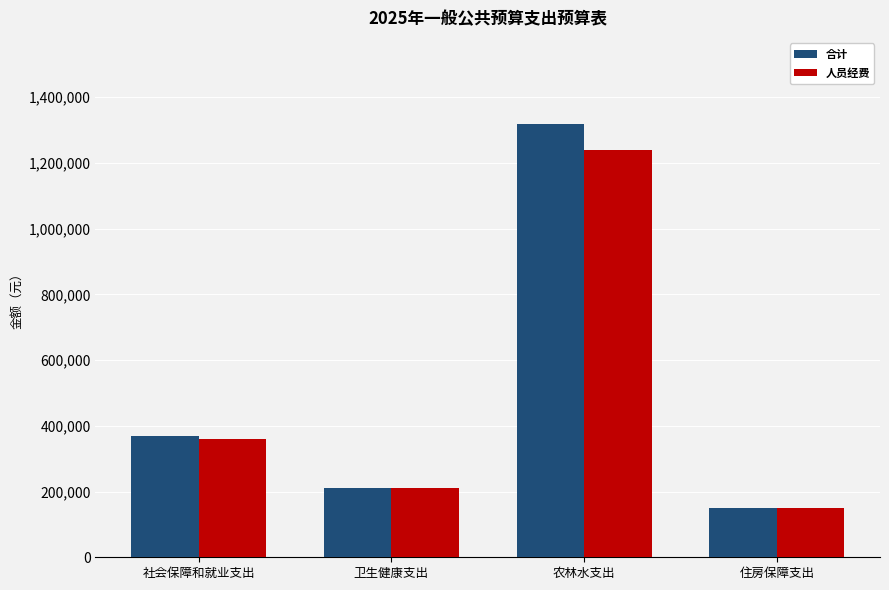

How many bars are there in total?

8